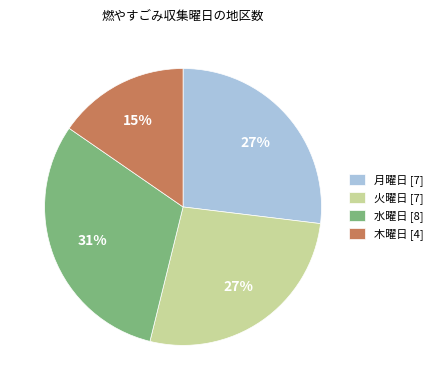

Is there any slice that represents more than half of the pie?

No